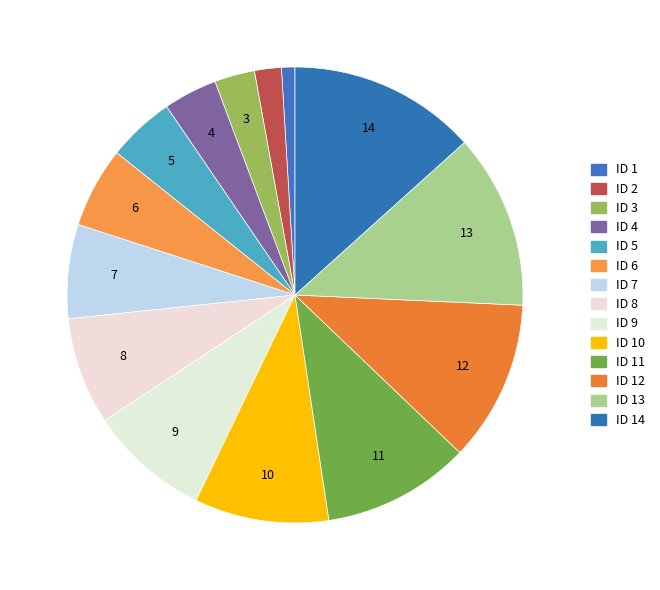

To the nearest percent, what is the average slice percentage?

7%